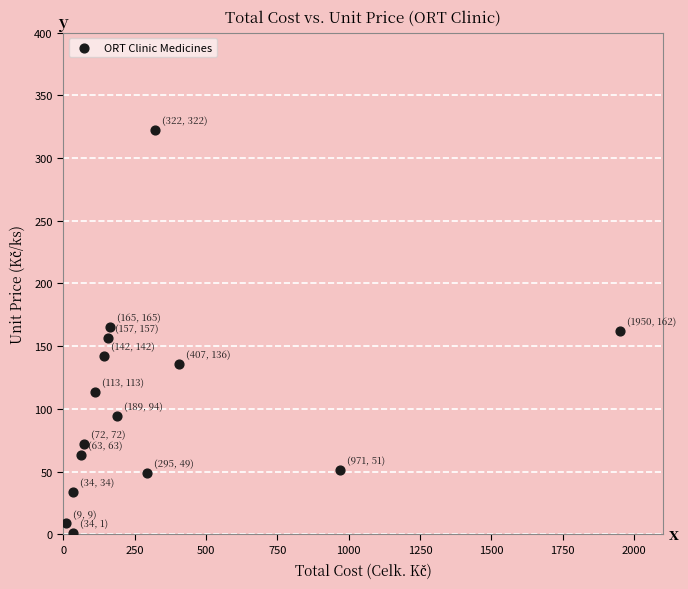

What is the range of Y values (max minus min)?

321.2